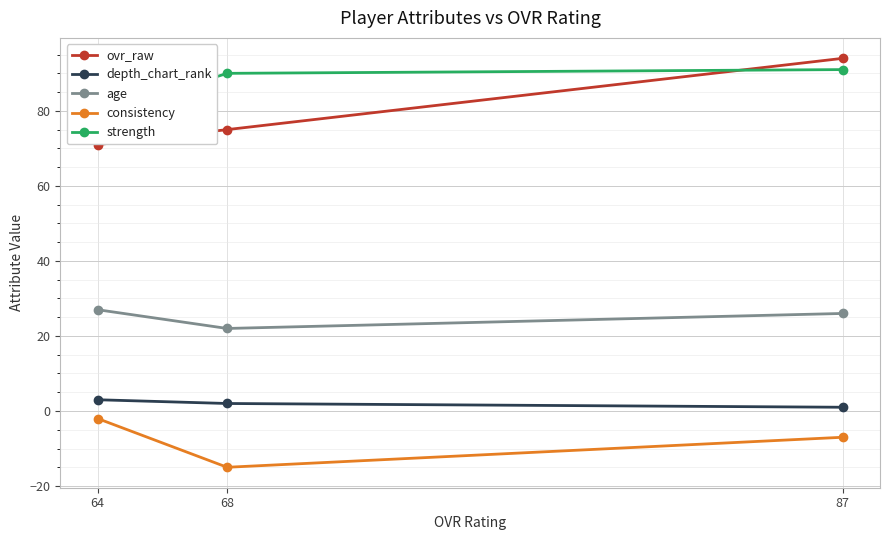

The value of consistency at 64 is -3. True or false?

False